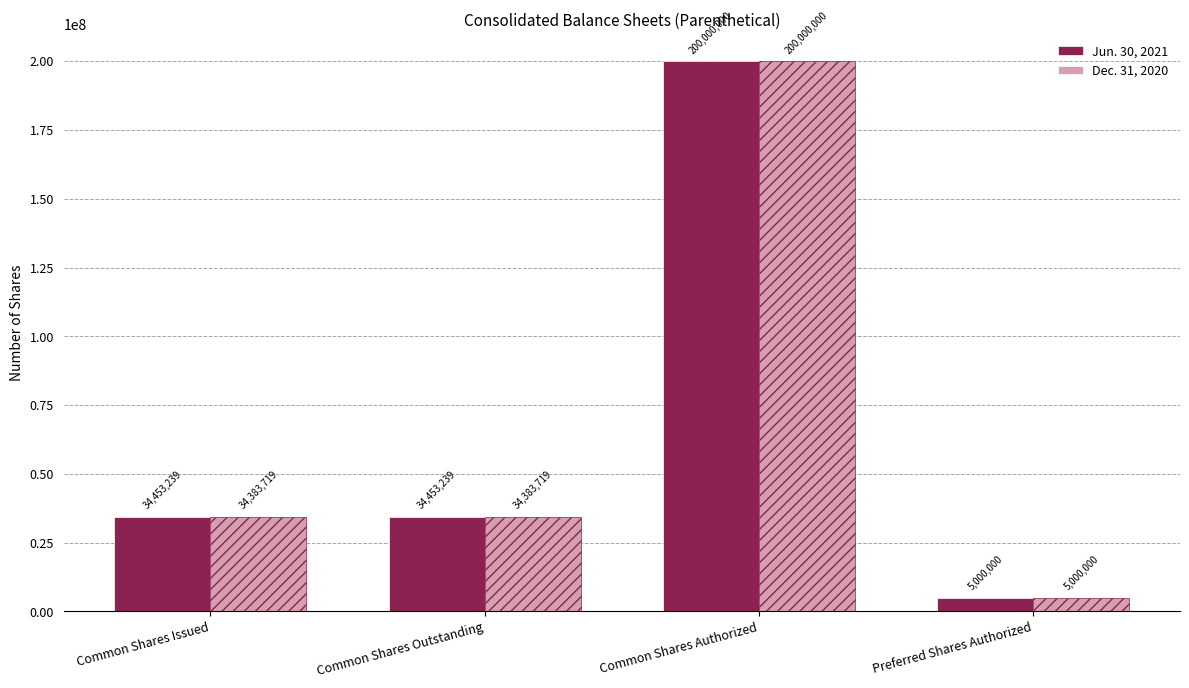

Does the chart contain stacked bars?

No